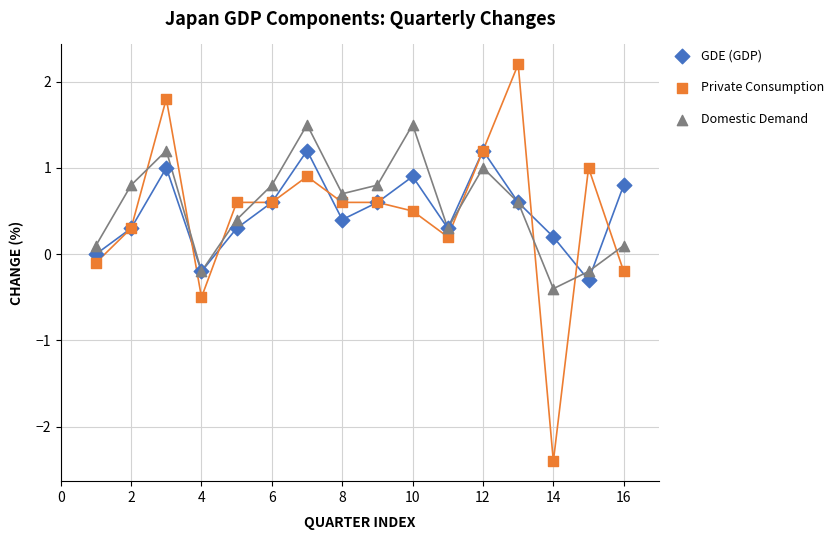

Which series has the largest Y range (max minus min)?

Private Consumption